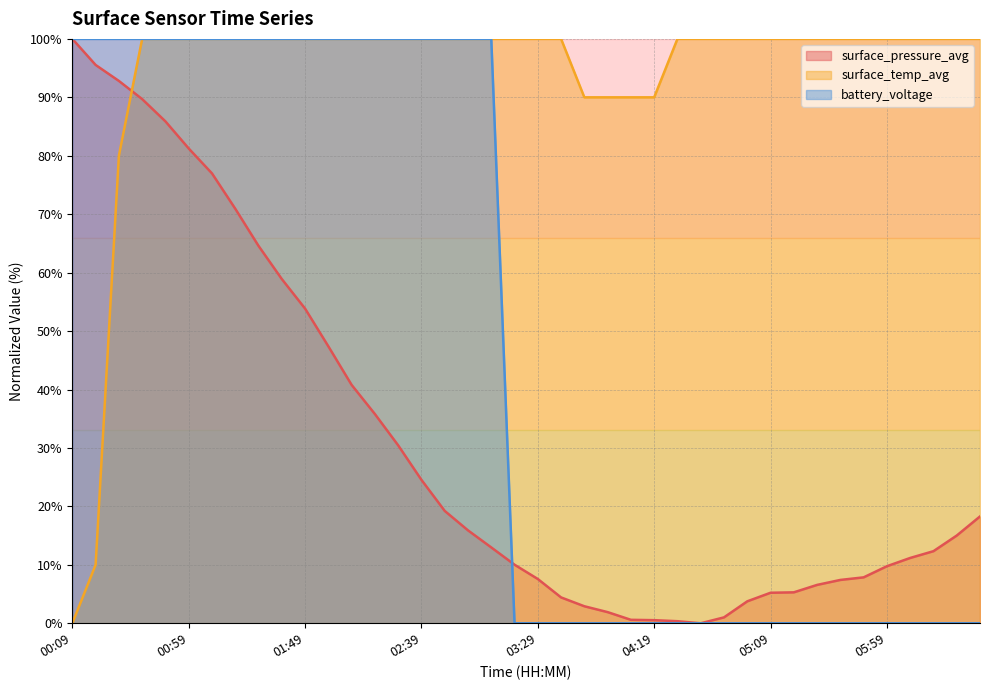

How many lines are shown in the chart?

3